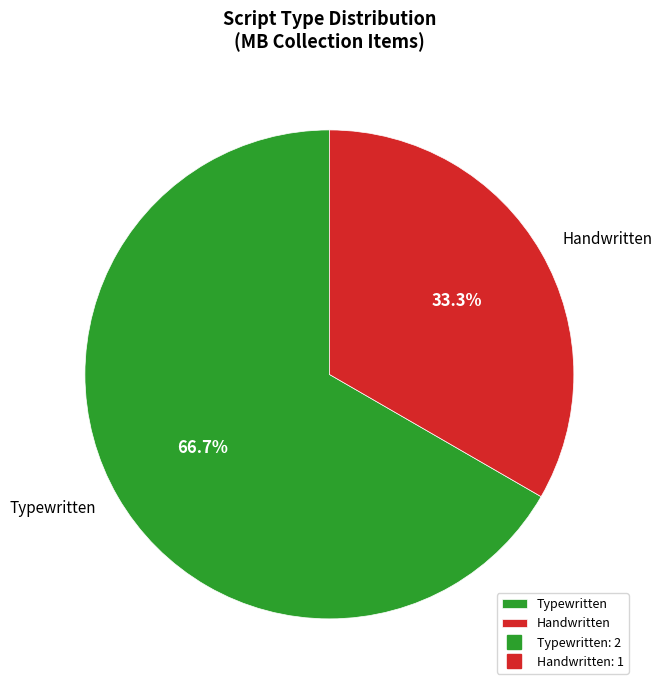

Do Typewritten and Handwritten together represent more than half of the pie?

Yes